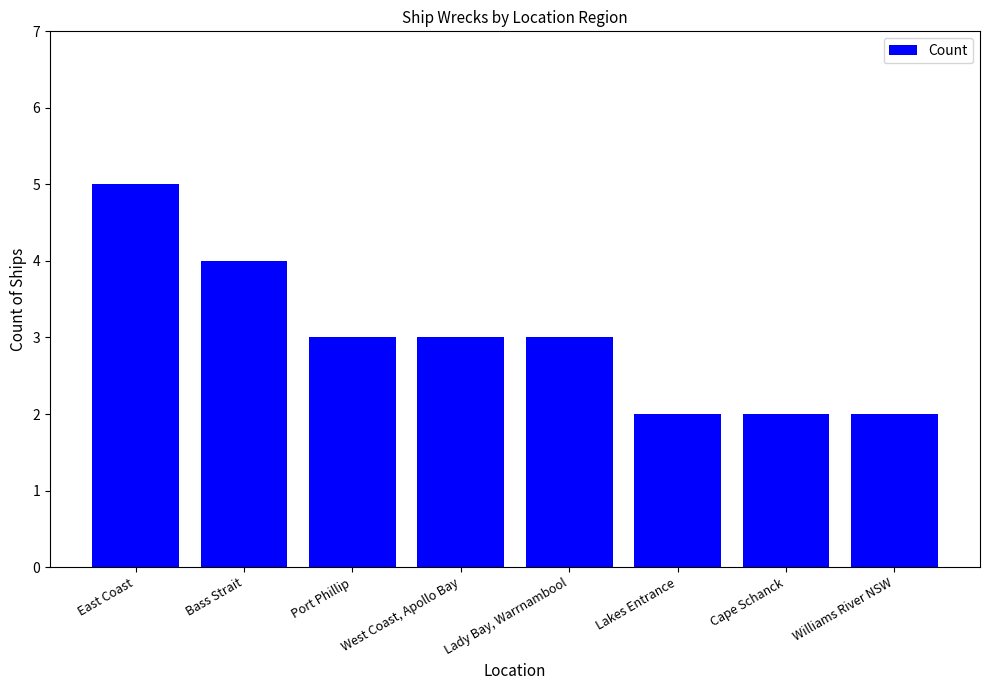

Does the chart contain stacked bars?

No